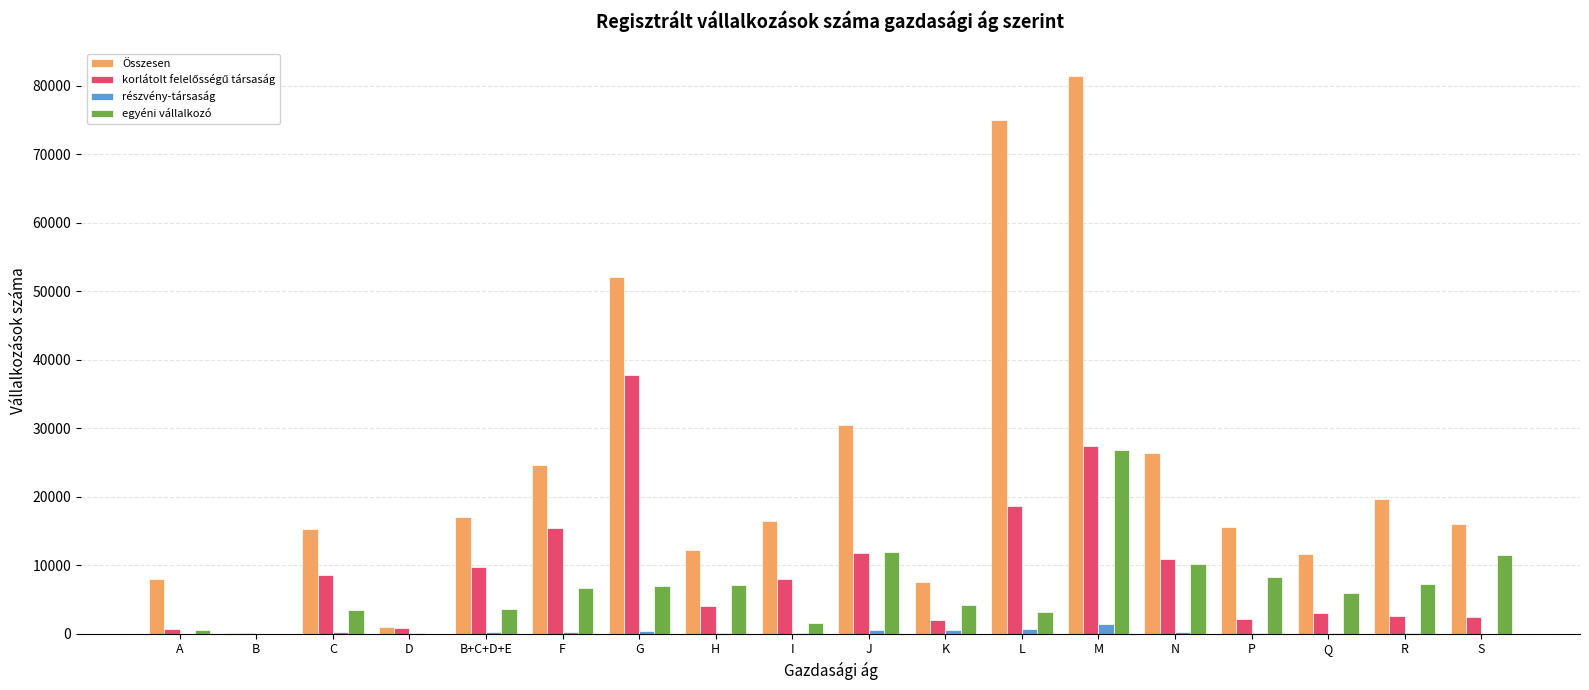

Which label corresponds to the largest value in the chart?

M